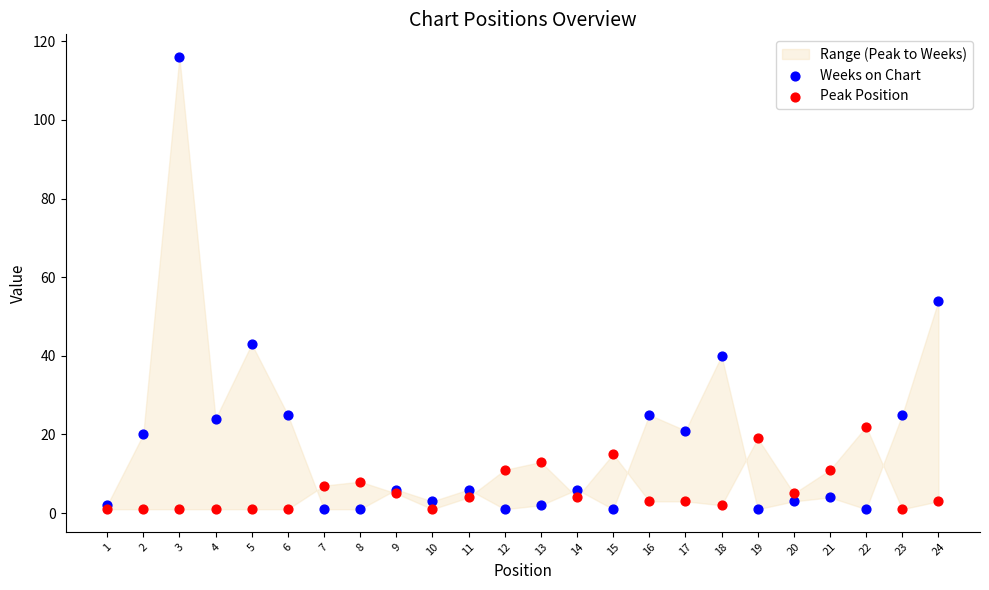

Across all series, what Y value is closest to 58?

54